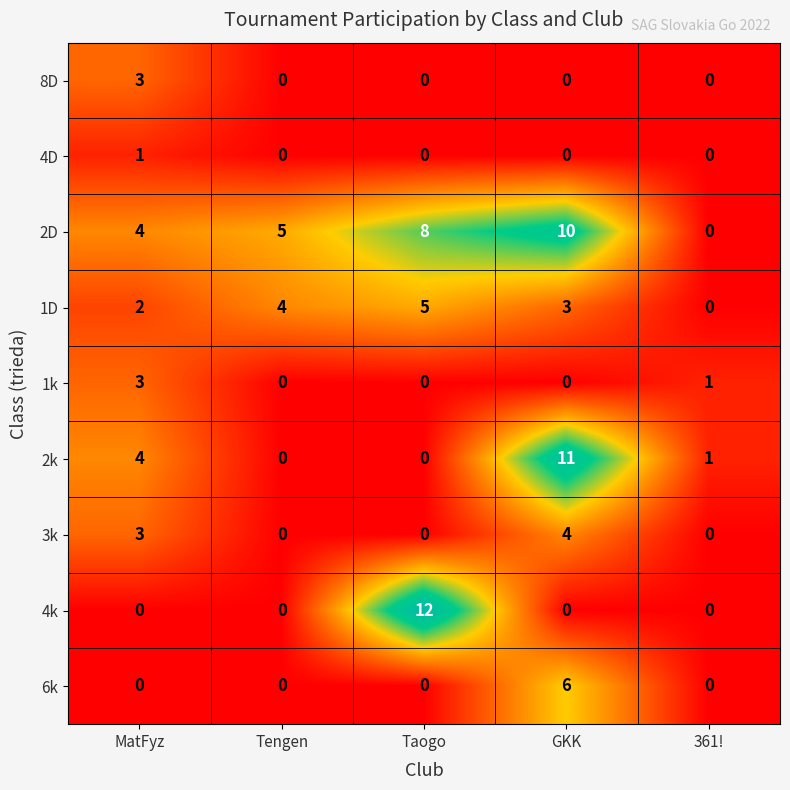

List the labels in order of 2D value, largest first.

GKK, Taogo, Tengen, MatFyz, 361!